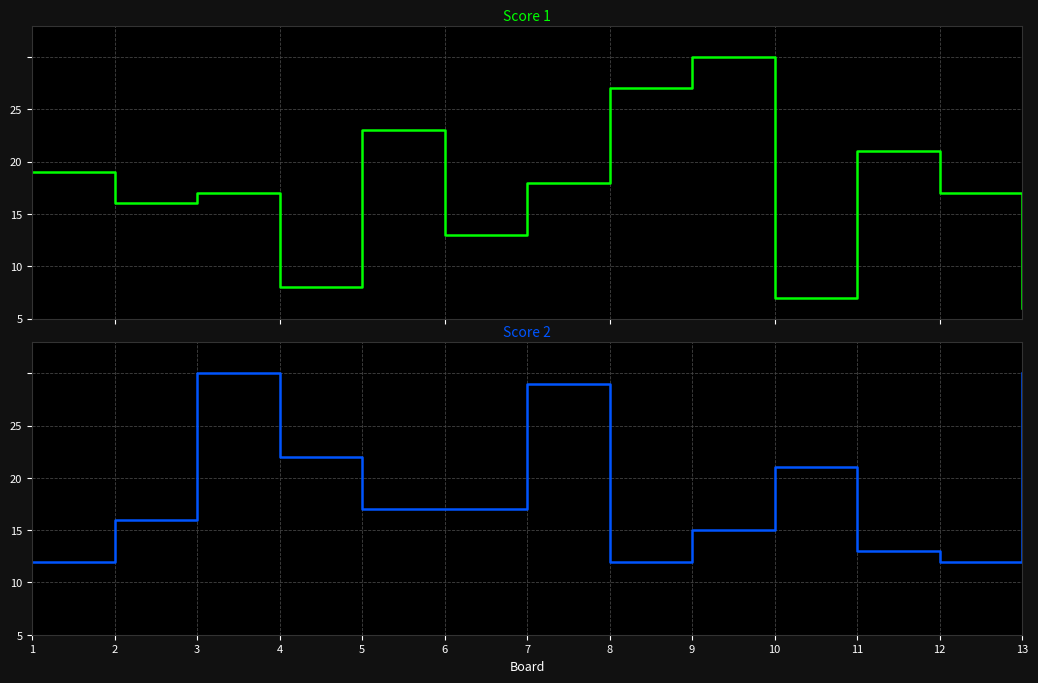

How many data points in Score 1 are above 12?

6